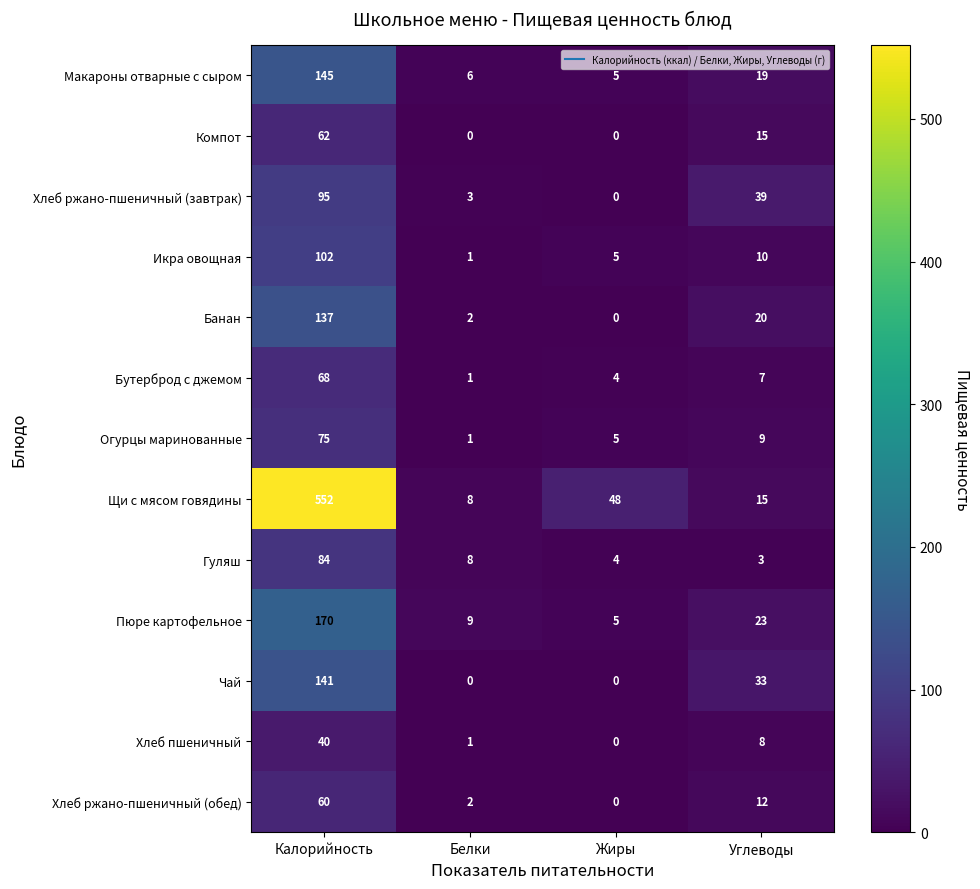

Between Жиры and Углеводы, which series saw the biggest shift?

Хлеб ржано-пшеничный (завтрак)